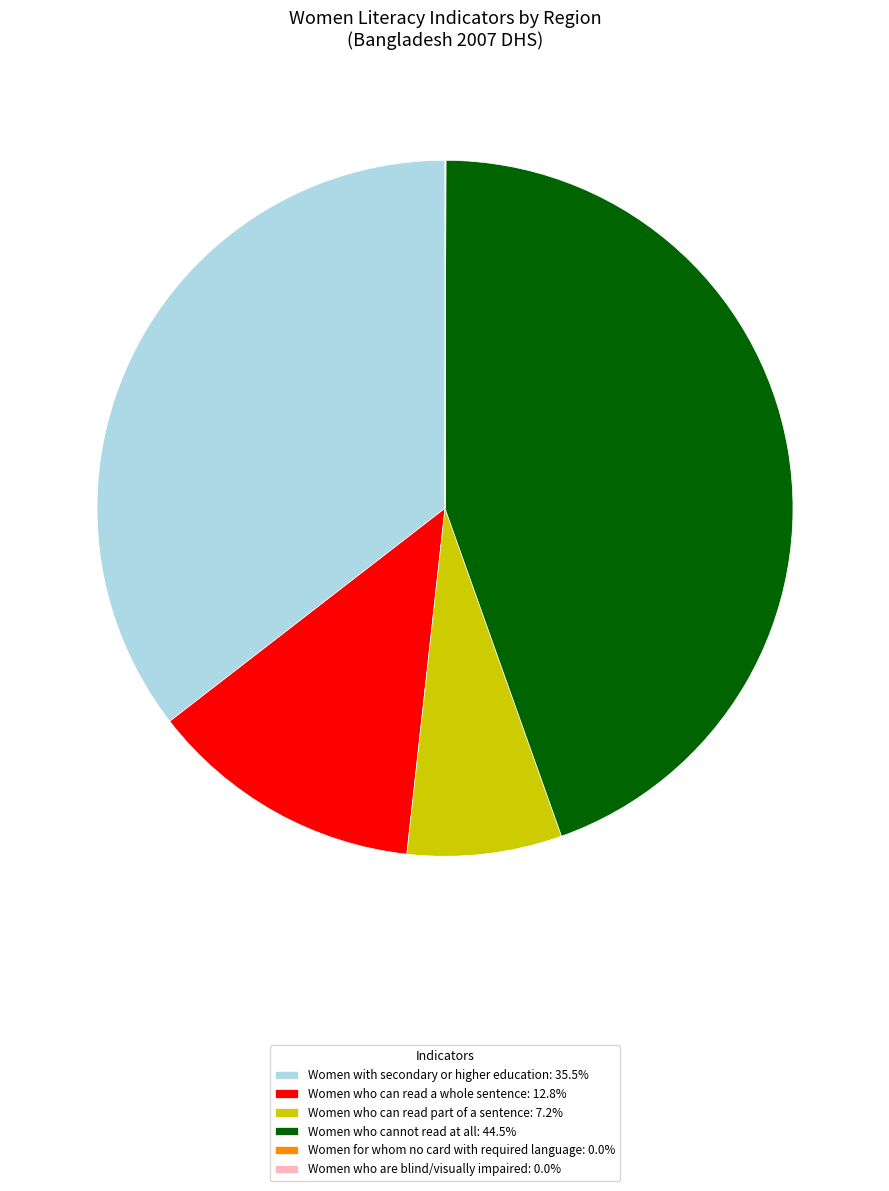

Does Women who can read part of a sentence: 7.2% account for over 50% of the chart?

No